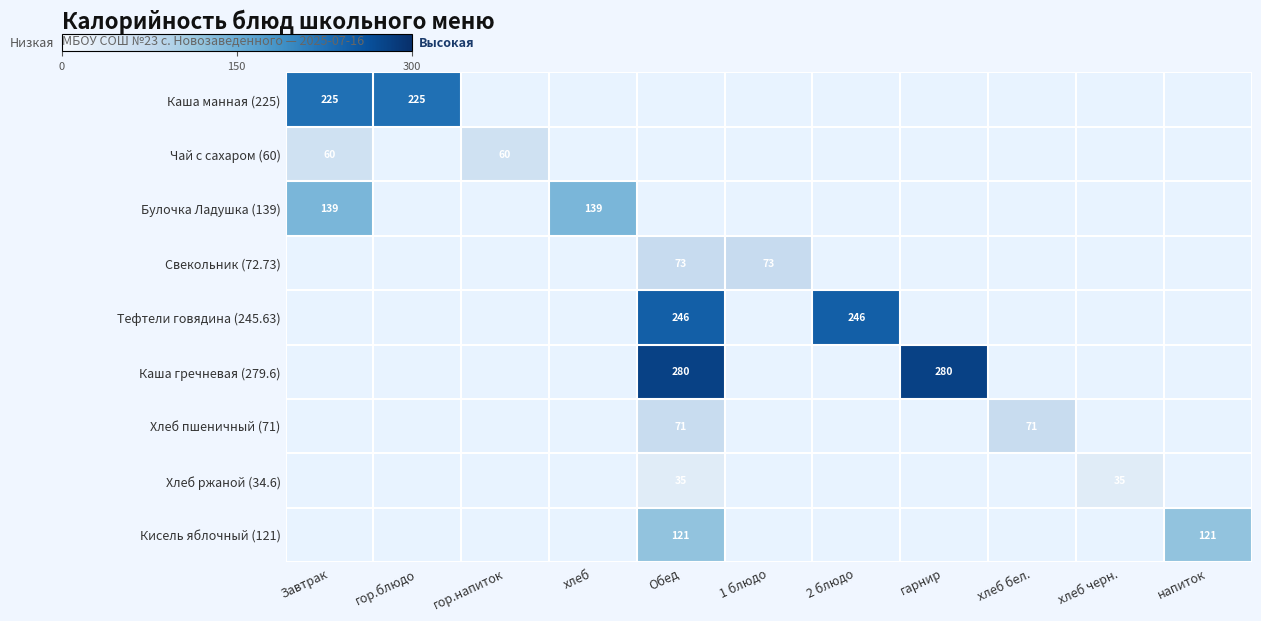

True or false: Тефтели говядина (245.63) has a value of 153 at 2 блюдо.

False